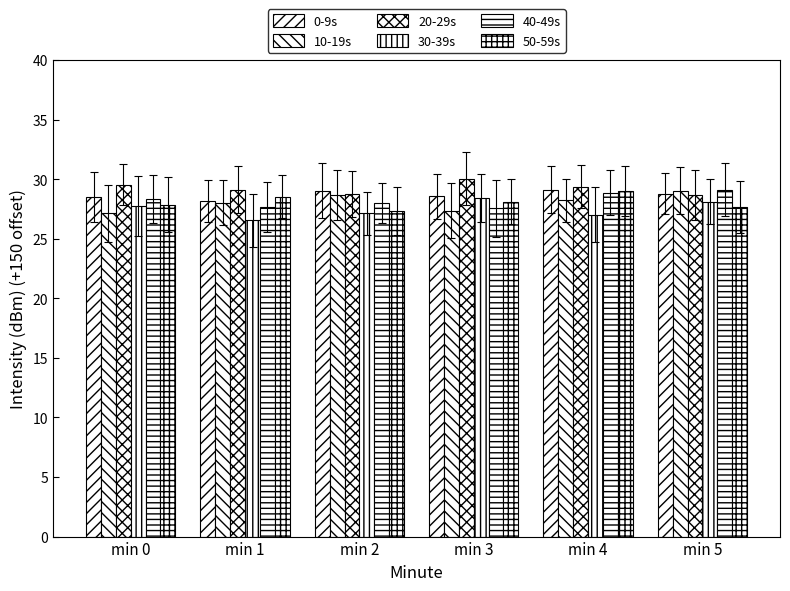

Are the bars horizontal?

No